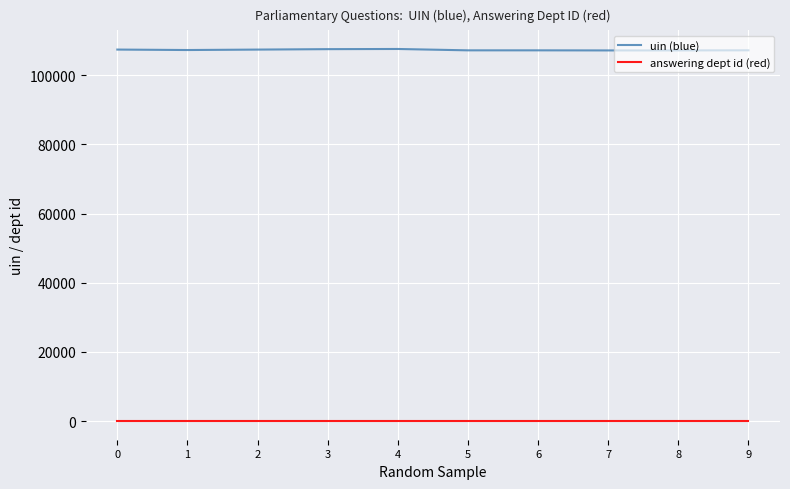

Which series has the largest total across all categories?

uin (blue)